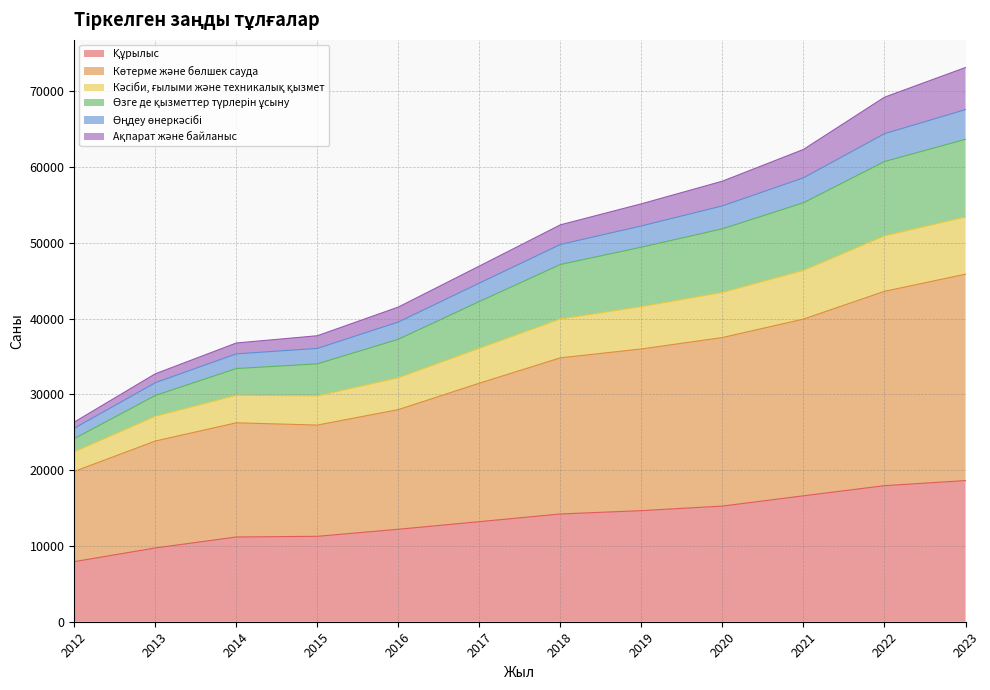

True or false: Кәсіби, ғылыми және техникалық қызмет has more than 0 interior local peaks.

False